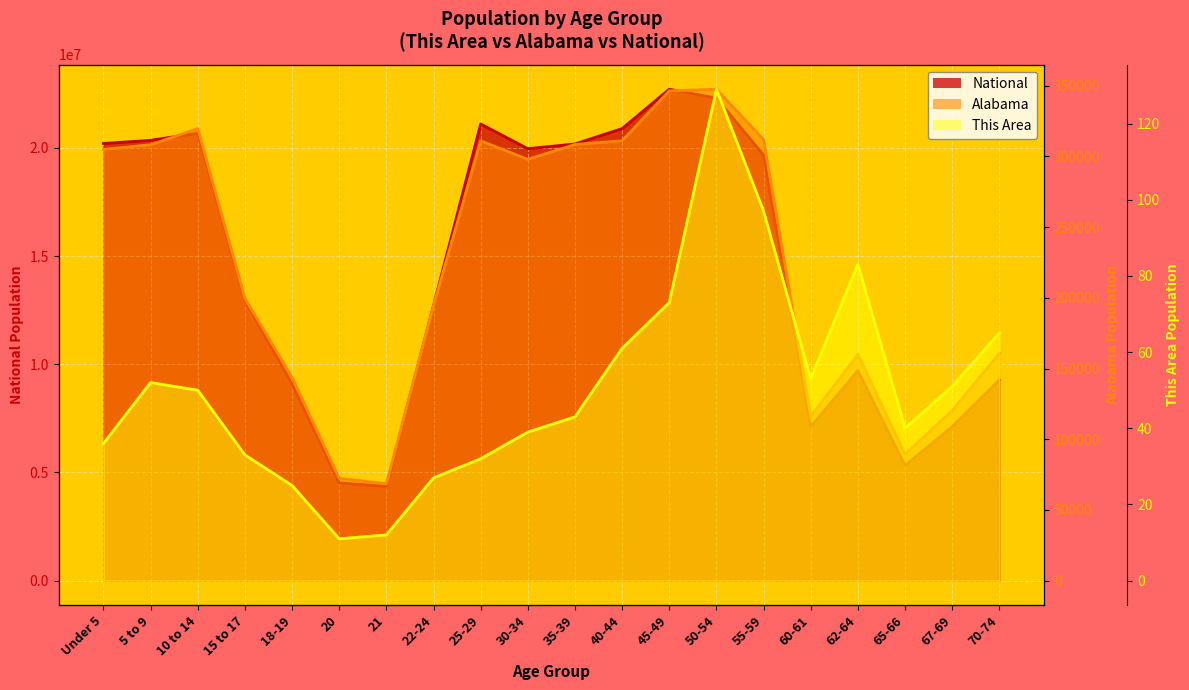

Is it true that This Area equals 139 at 62-64?

False